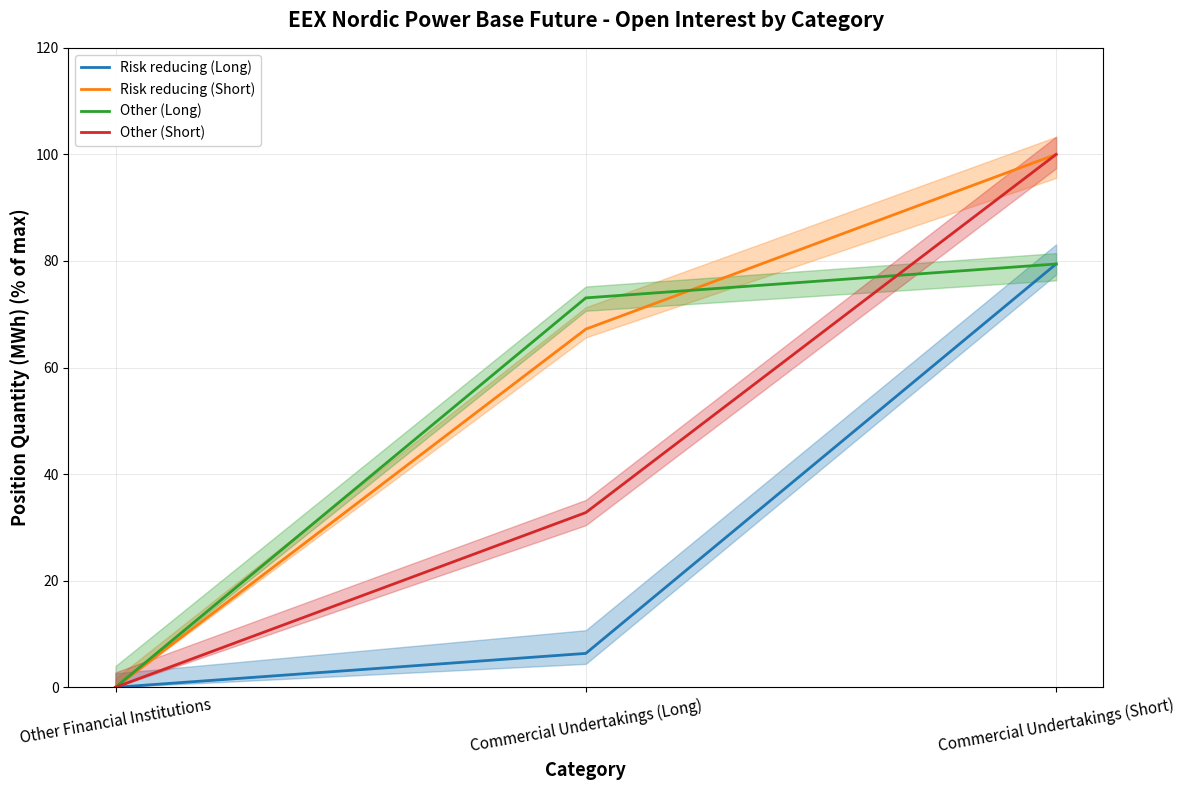

What is the label of the 2nd point from the left?

Commercial Undertakings (Long)